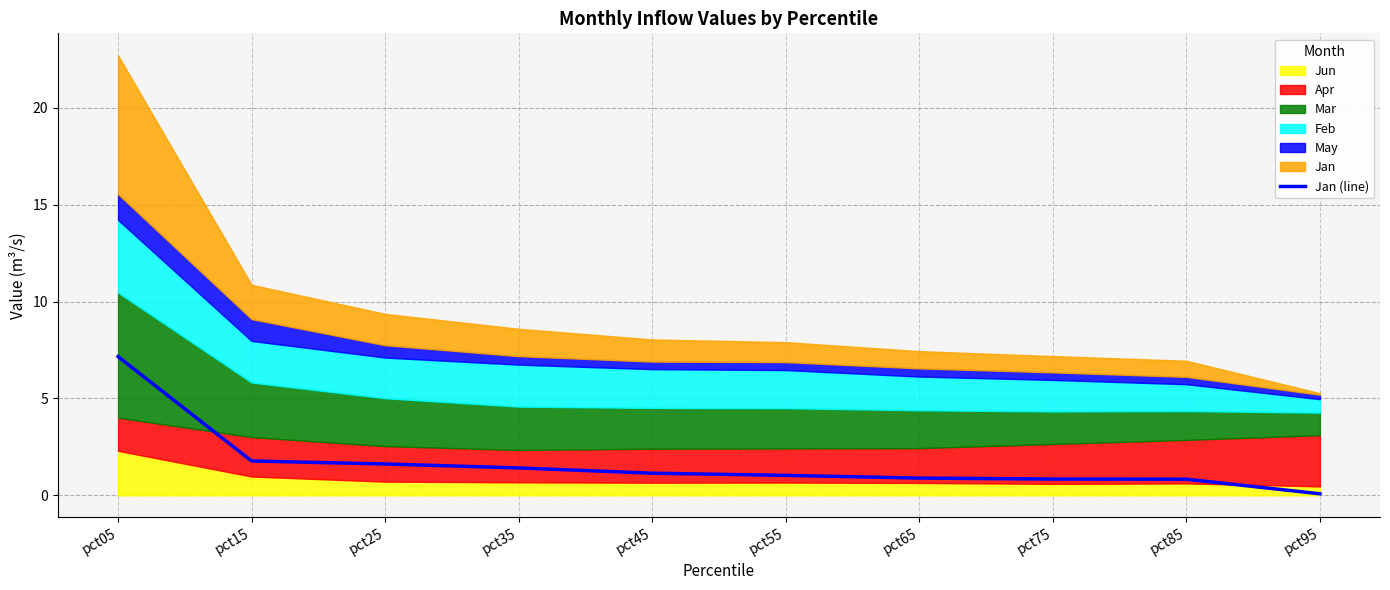

What is the minimum value shown in the chart?

0.1